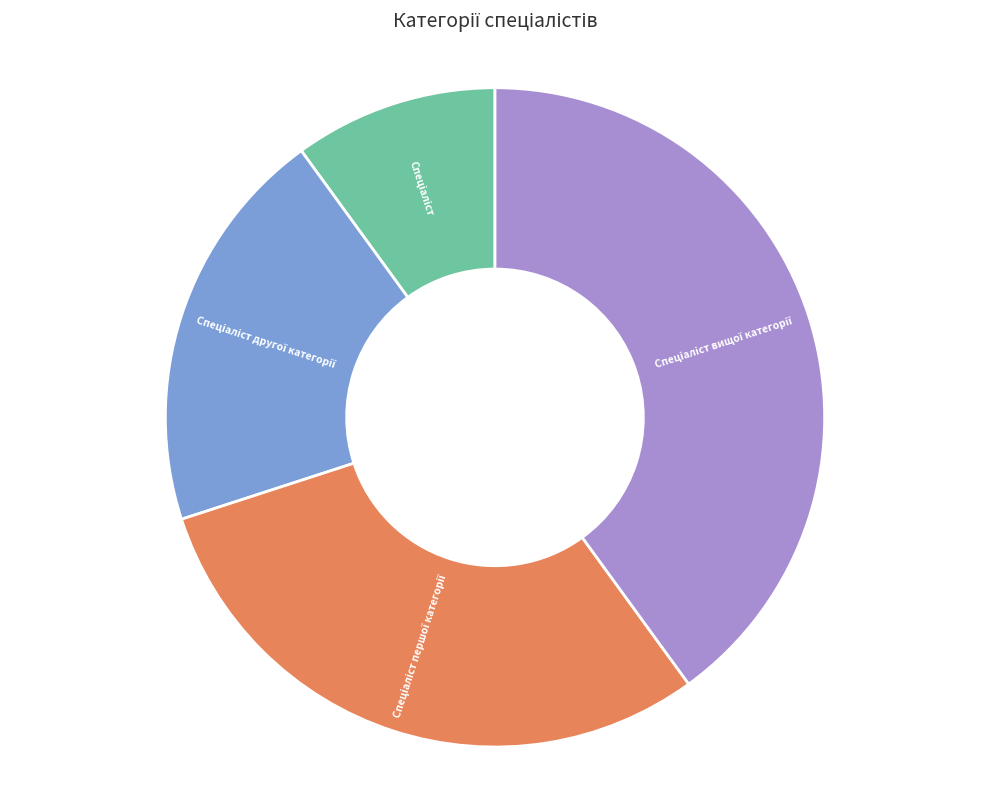

Does any single category account for the majority?

No